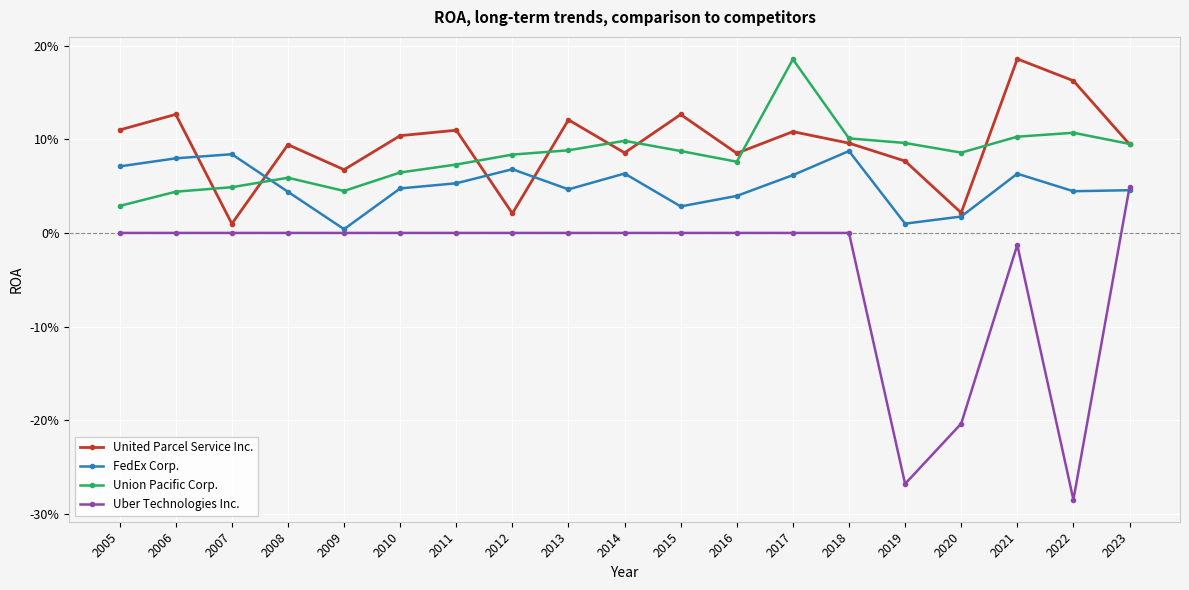

What is the difference between the maximum and minimum values in the FedEx Corp. series?

0.1